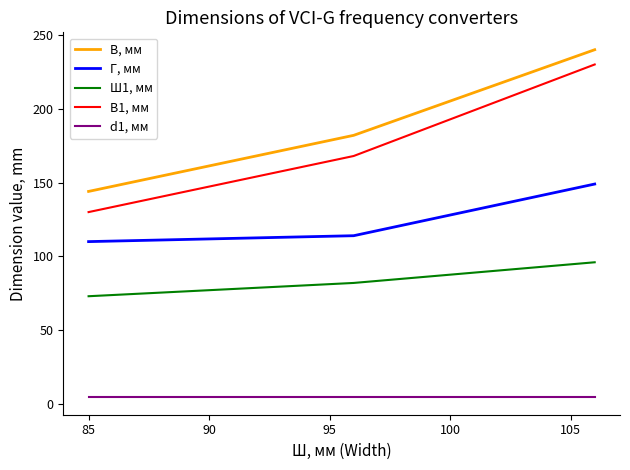

What is the label of the 10th point from the right?

85